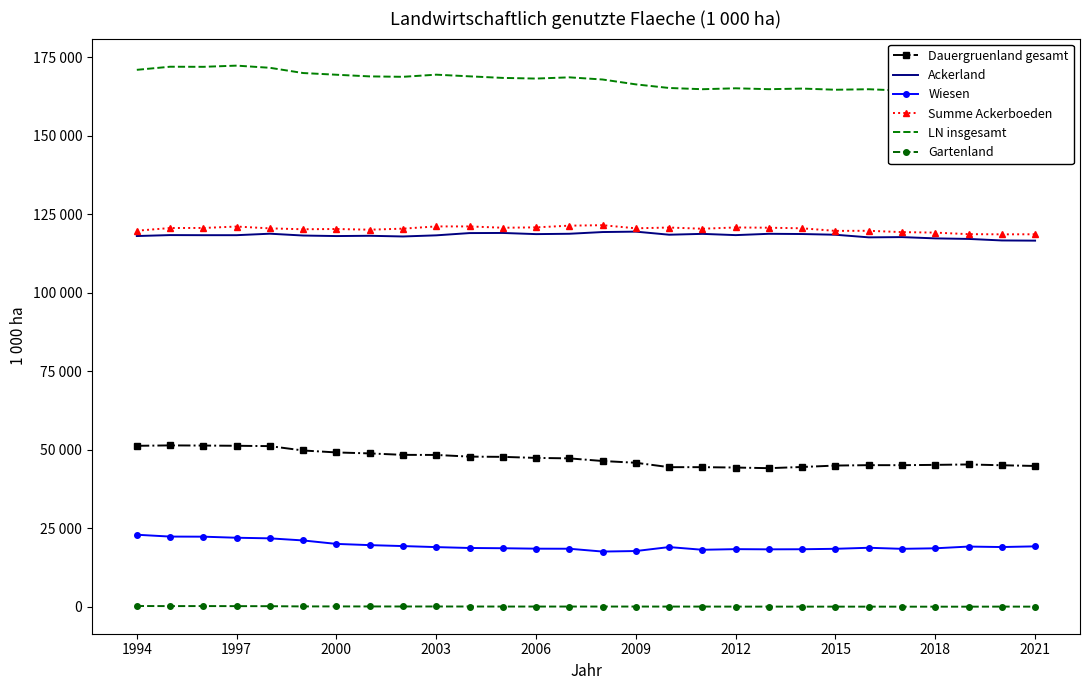

Where is the first local minimum for Gartenland?

1997